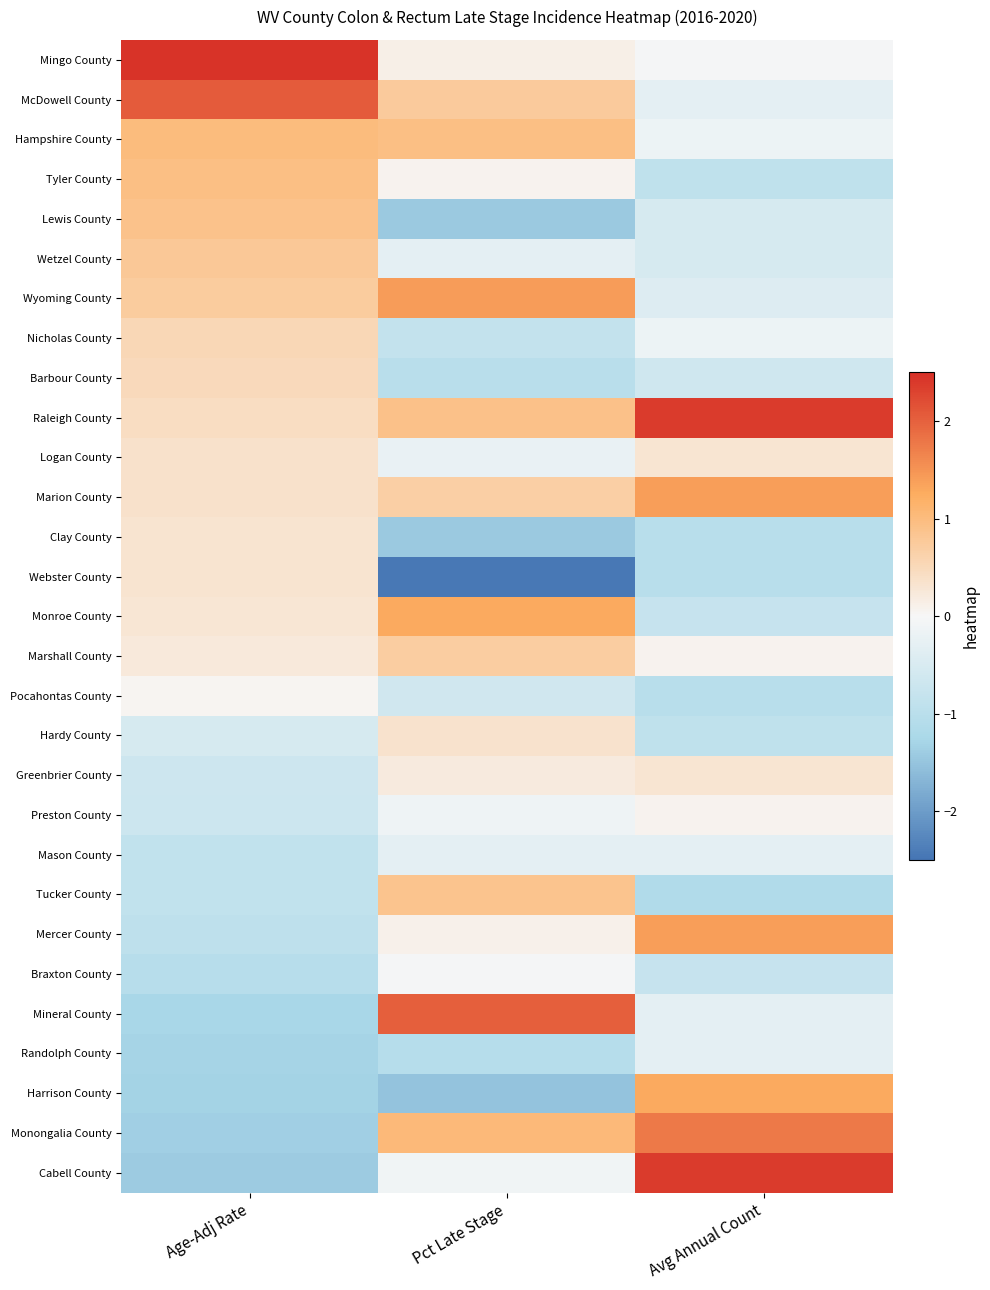

Rank the series at Age-Adj Rate from highest to lowest value.

Mingo County, McDowell County, Hampshire County, Tyler County, Lewis County, Wetzel County, Wyoming County, Nicholas County, Barbour County, Raleigh County, Logan County, Marion County, Clay County, Webster County, Monroe County, Marshall County, Pocahontas County, Hardy County, Greenbrier County, Preston County, Mason County, Tucker County, Mercer County, Braxton County, Mineral County, Randolph County, Harrison County, Monongalia County, Cabell County